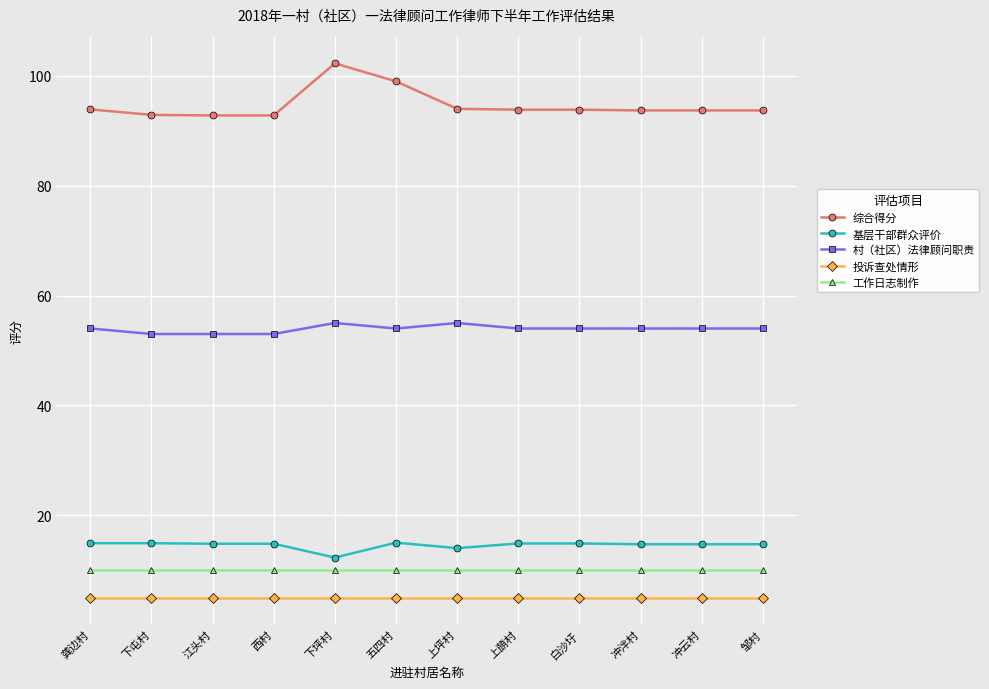

What is the difference between the highest and lowest values at 上坪村?

89.0